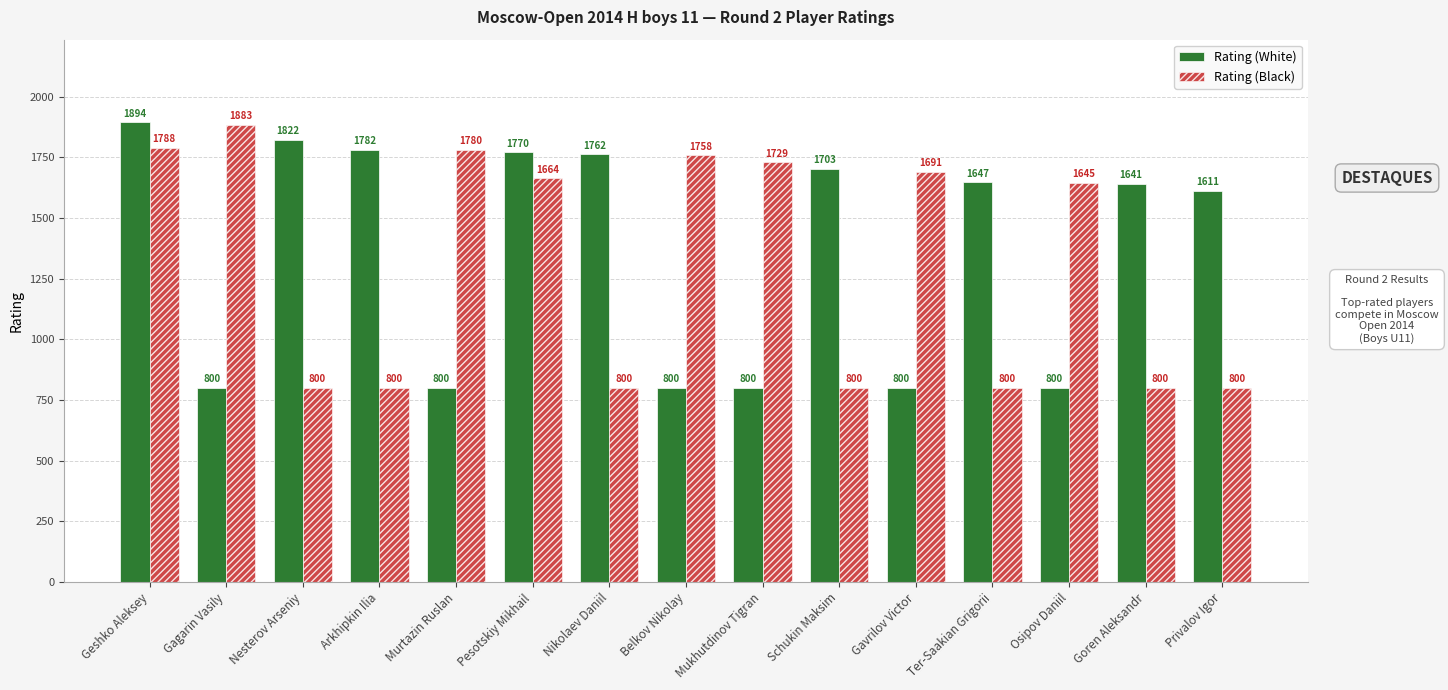

Rank the series by their average value, from highest to lowest.

Rating (White), Rating (Black)